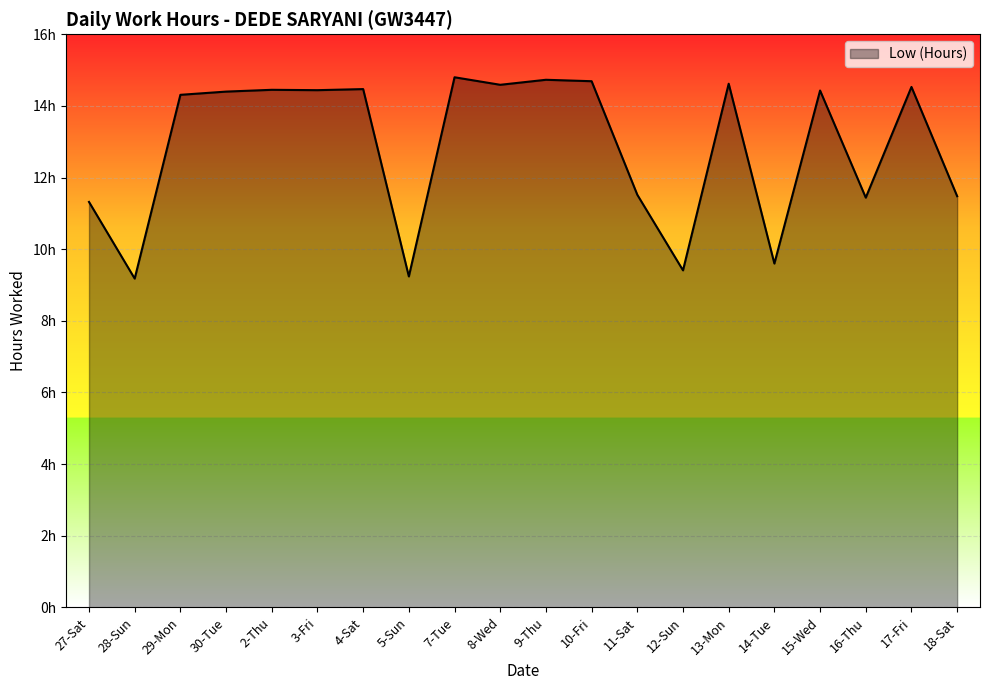

What position from the right is 5-Sun?

13